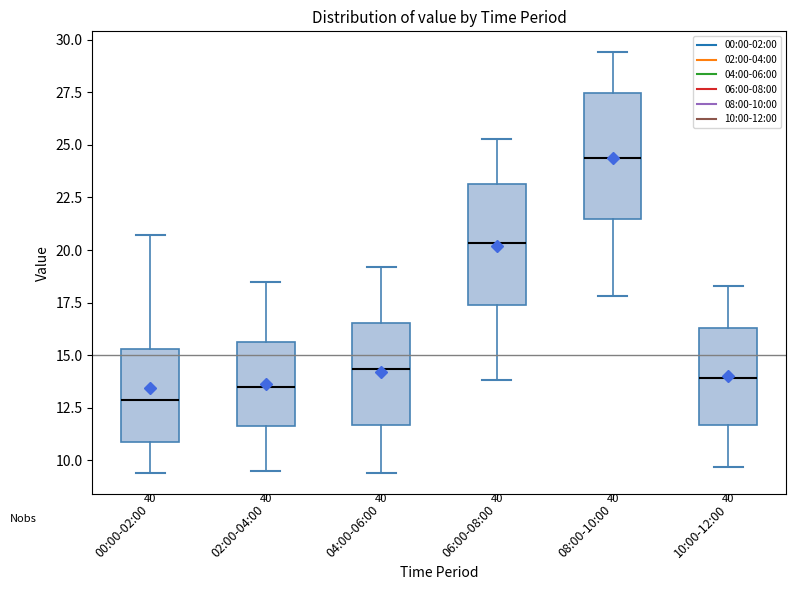

Reading left to right, transcribe this box plot: for each box, give where its median line is, the range the box spans, and where its two whiskers end, as read against the y-axis. The values are not printed on the chart, so give them approximately, as read against the axis.

00:00-02:00: median 13.0, box 11.0 to 15.5, whiskers 9.5 to 20.5
02:00-04:00: median 13.5, box 11.5 to 15.5, whiskers 9.5 to 18.5
04:00-06:00: median 14.5, box 11.5 to 16.5, whiskers 9.5 to 19.0
06:00-08:00: median 20.5, box 17.5 to 23.0, whiskers 14.0 to 25.5
08:00-10:00: median 24.5, box 21.5 to 27.5, whiskers 18.0 to 29.5
10:00-12:00: median 14.0, box 11.5 to 16.5, whiskers 9.5 to 18.5